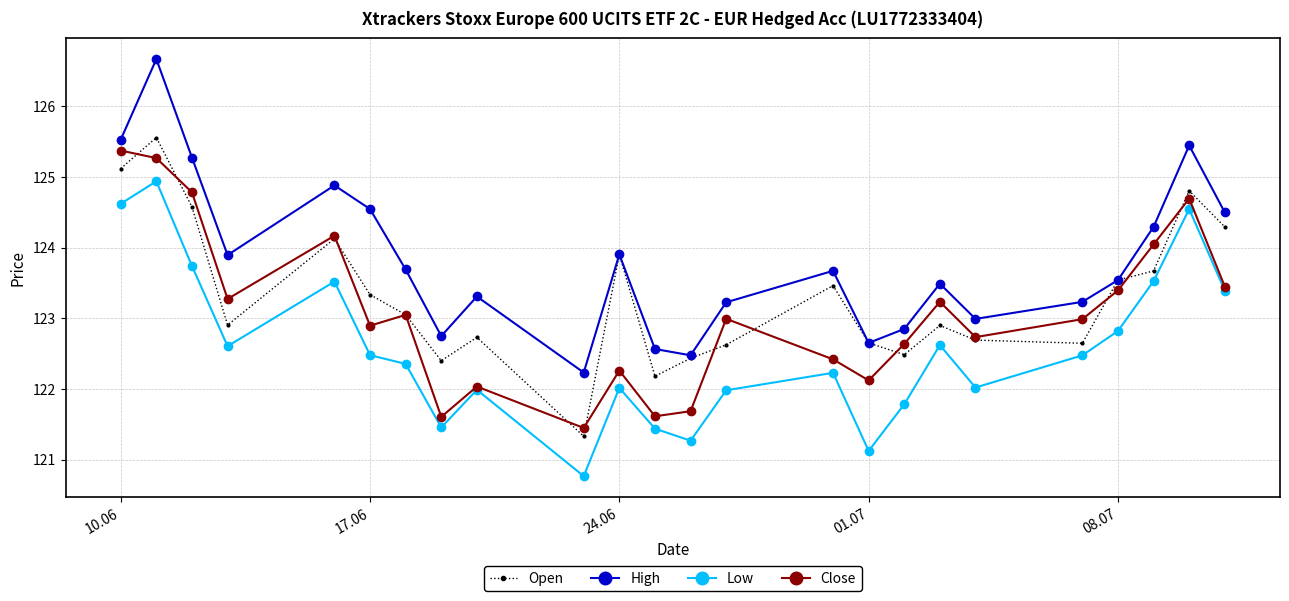

List the series in order of their peak value, lowest first.

Low, Close, Open, High